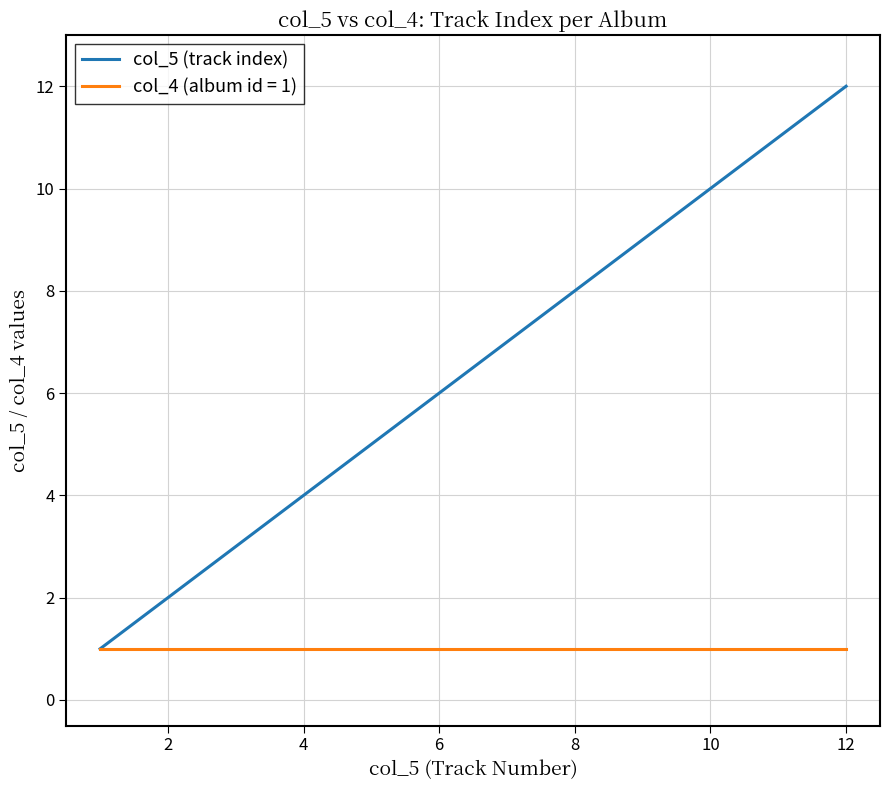

List the series in order of their peak value, lowest first.

col_4 (album id = 1), col_5 (track index)